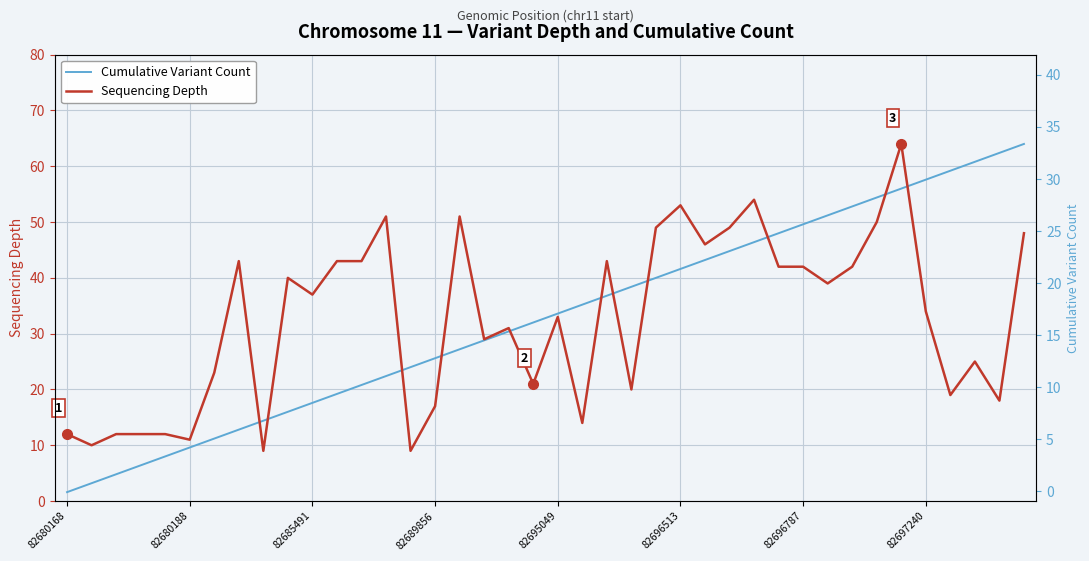

What is the sum of all Sequencing Depth values?

1300.0